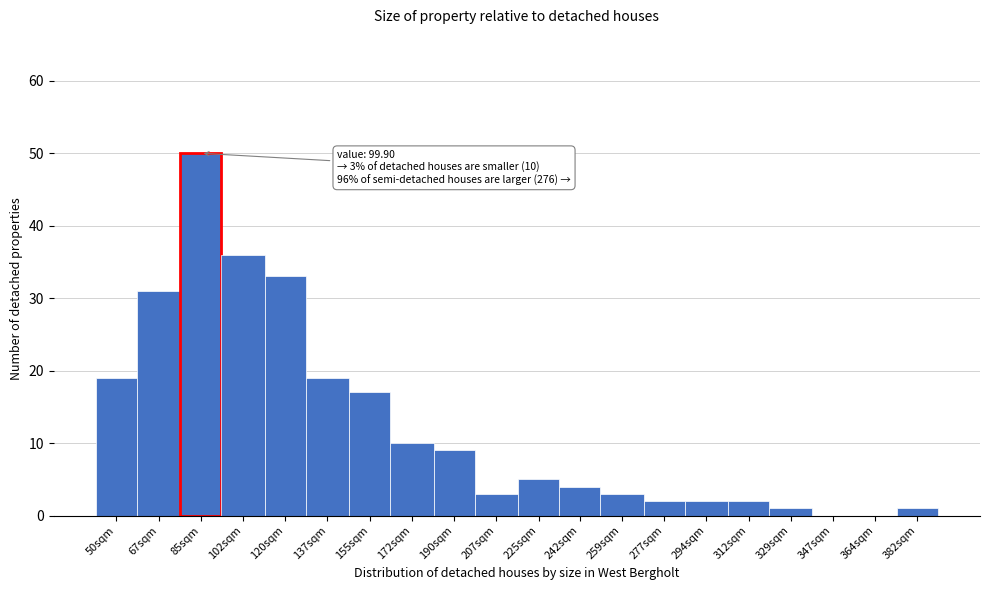

Reading right to left, what are all the values shown in this chart?

382sqm=1	364sqm=0	347sqm=0	329sqm=1	312sqm=2	294sqm=2	277sqm=2	259sqm=3	242sqm=4	225sqm=5	207sqm=3	190sqm=9	172sqm=10	155sqm=17	137sqm=19	120sqm=33	102sqm=36	85sqm=50	67sqm=31	50sqm=19